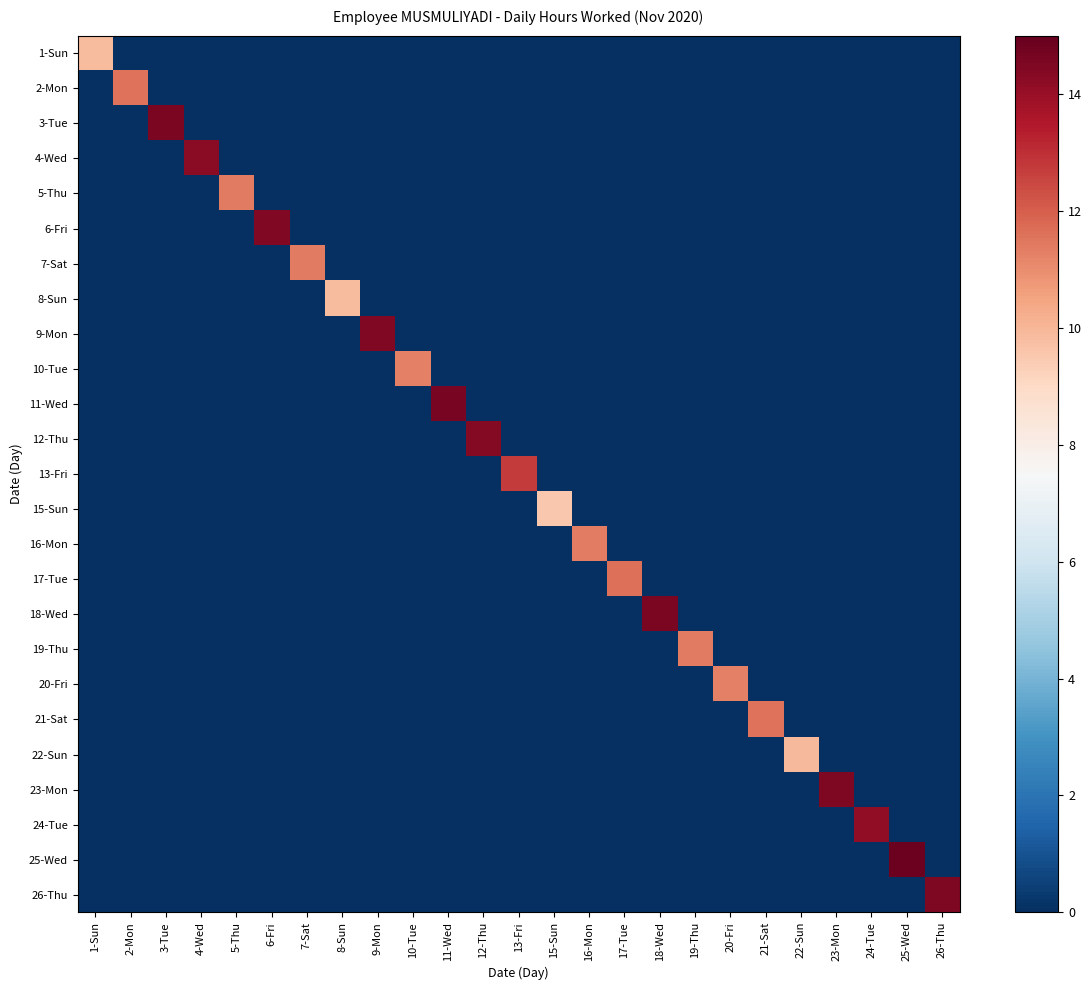

Which category has the highest value across all series?

25-Wed